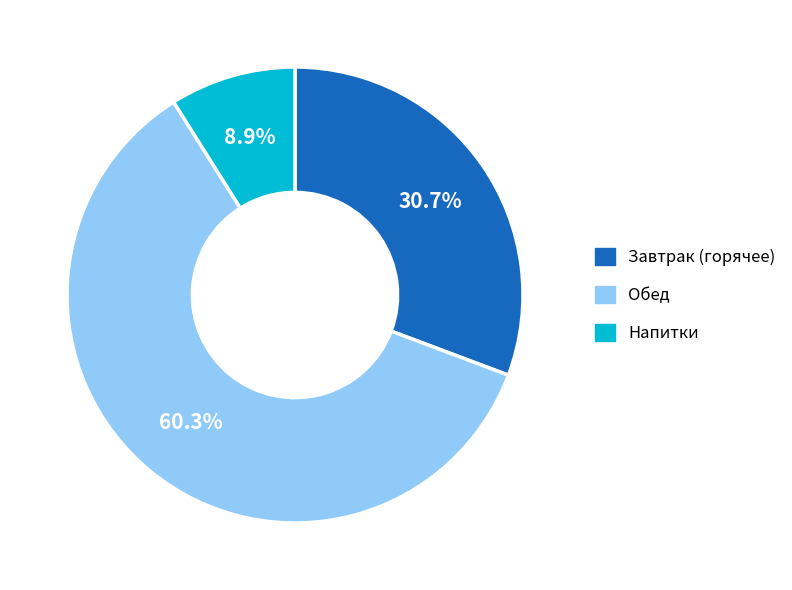

How many slices are in this pie chart?

3